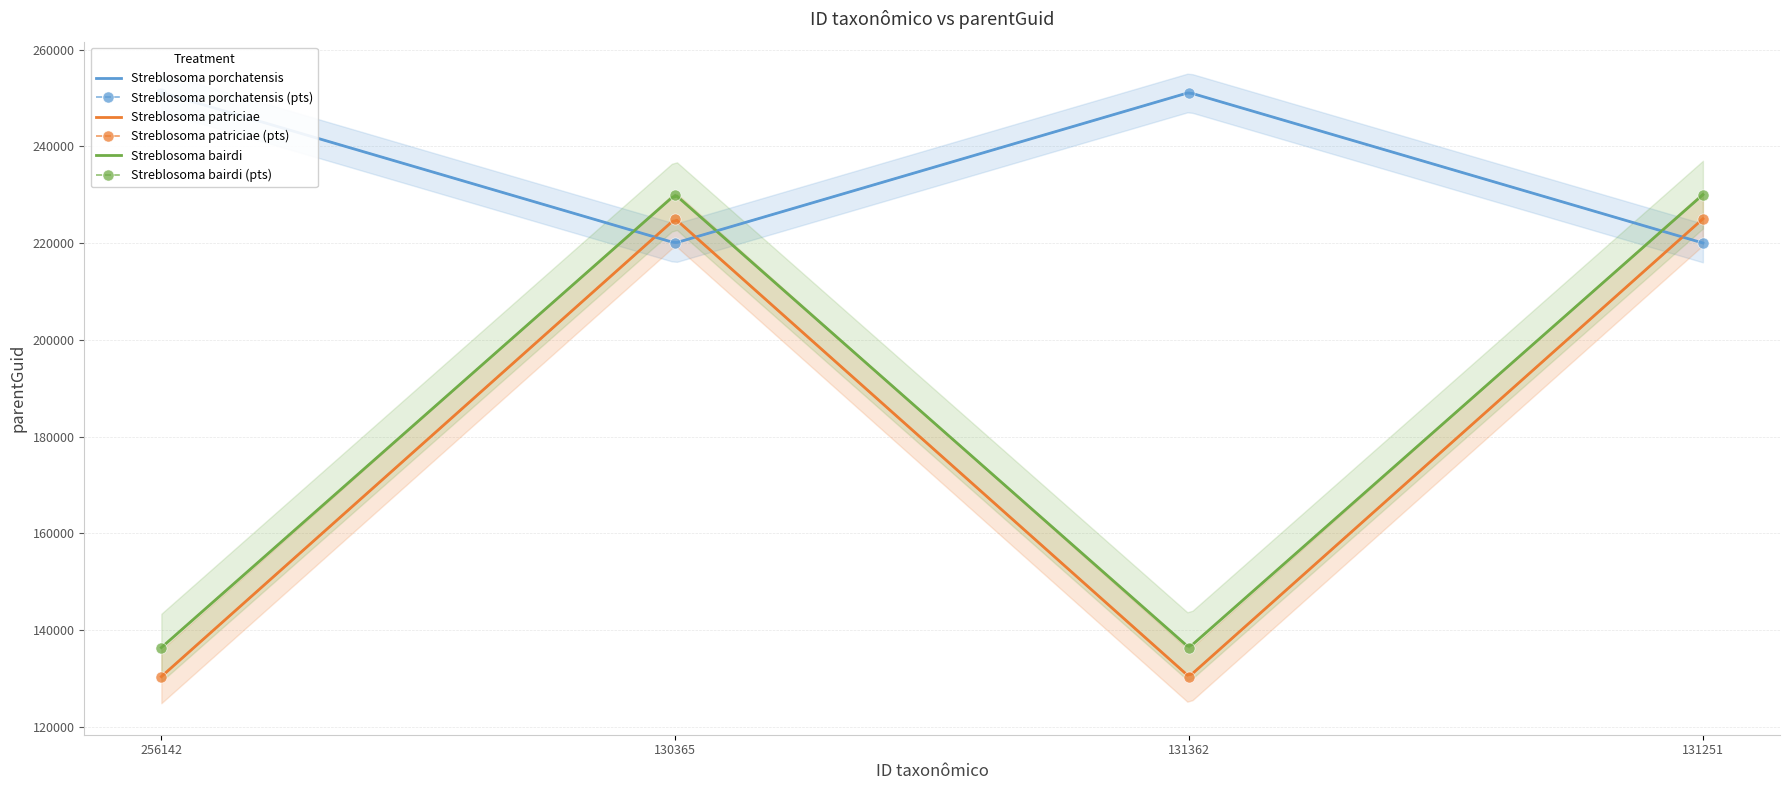

Which category has the highest value in the Streblosoma bairdi series?

130365